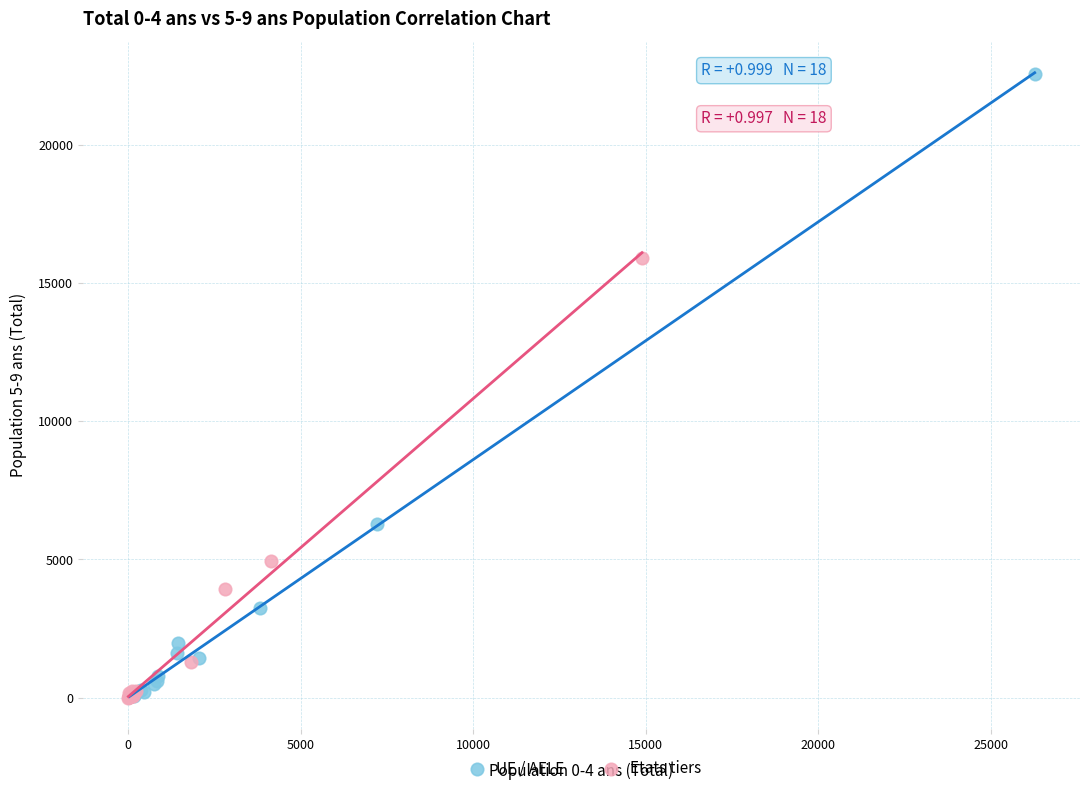

Which series reaches the maximum Y coordinate?

UE / AELE